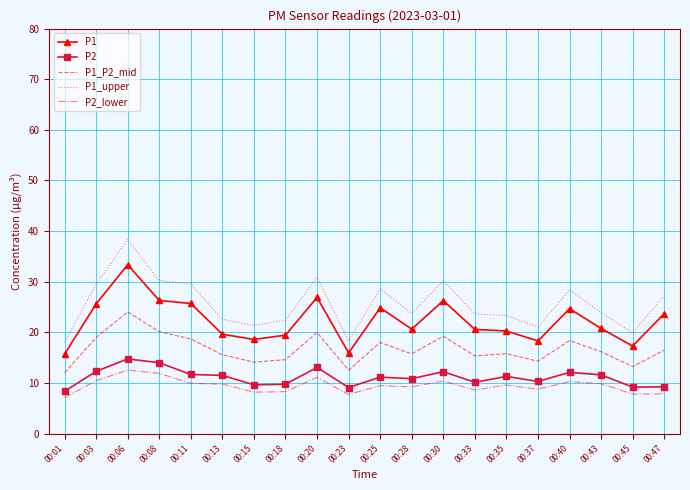

True or false: P1_upper and P2_lower cross at least once.

False